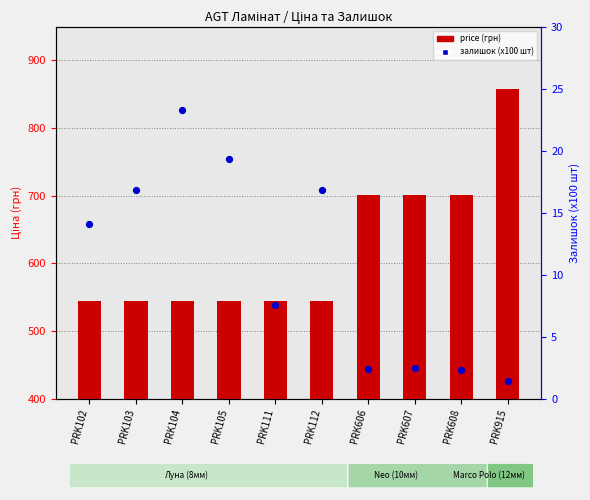

At which category is the sum across all series the highest?

PRK915